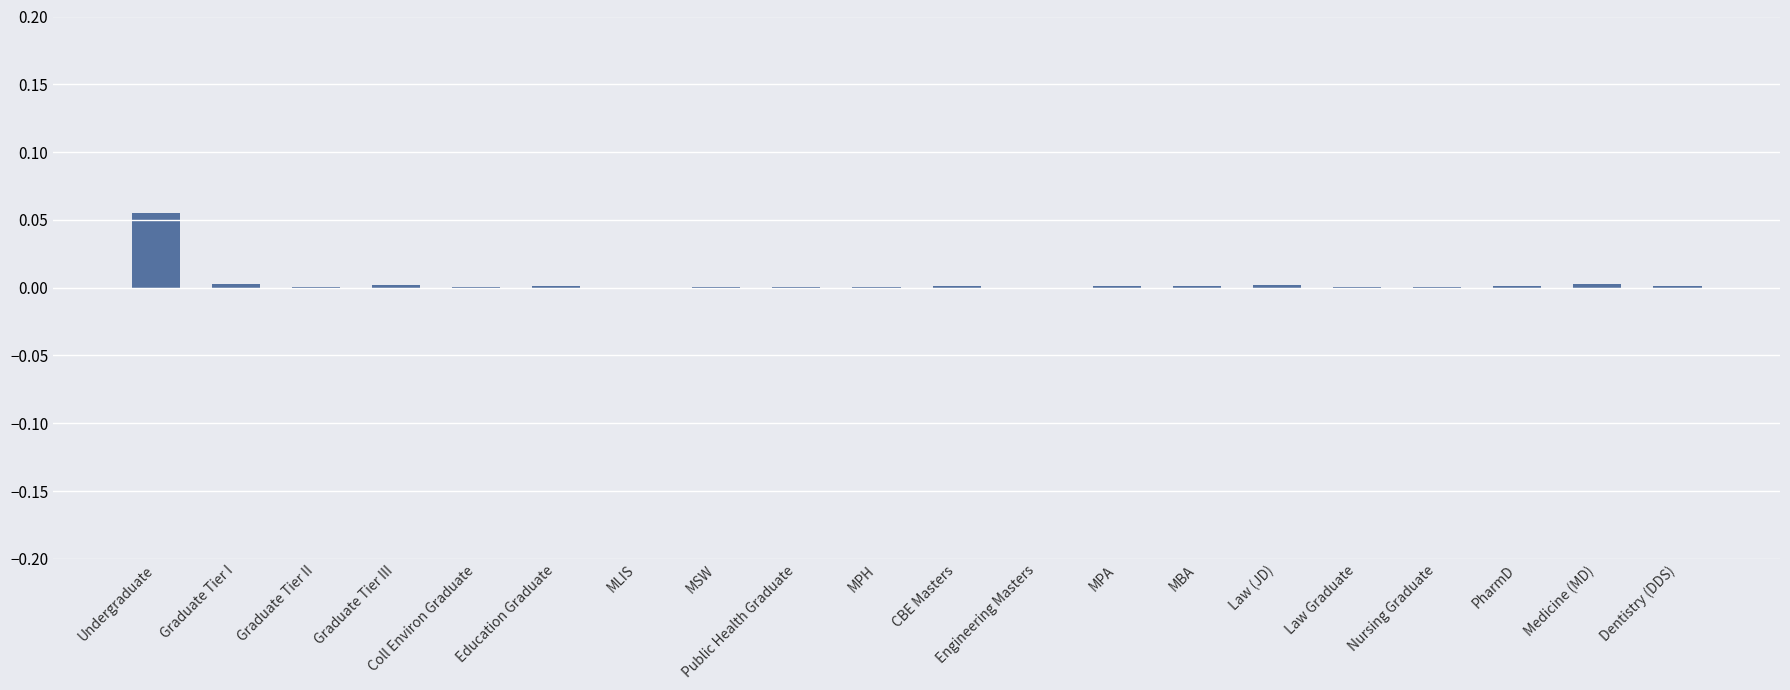

Is it true that the value at Graduate Tier II is 0.0?

True